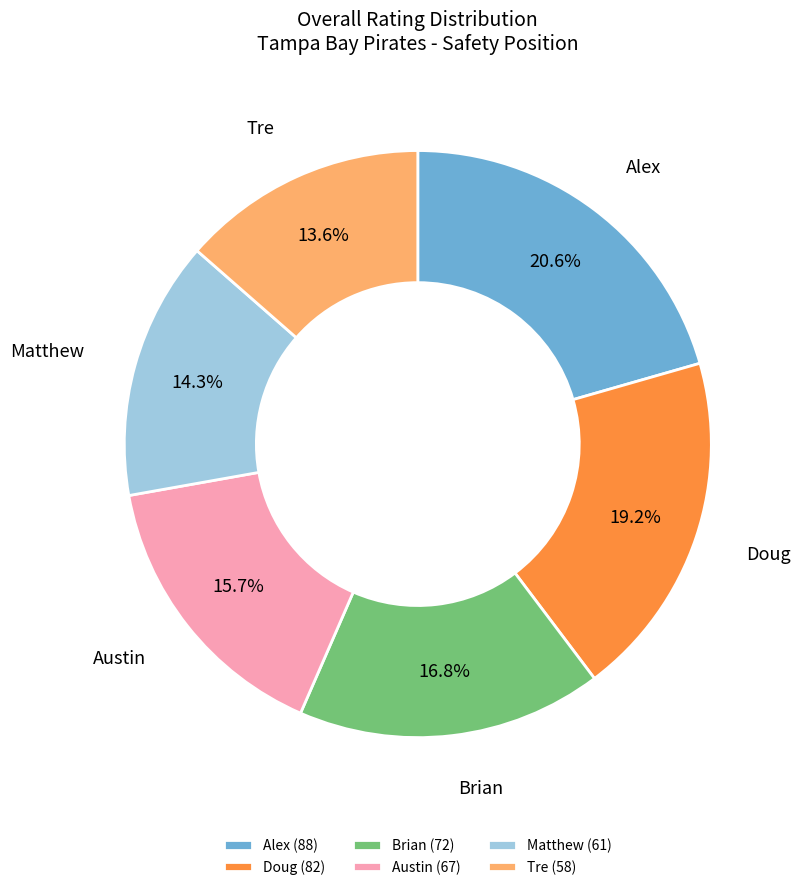

To the nearest percent, what is the average slice percentage?

17%